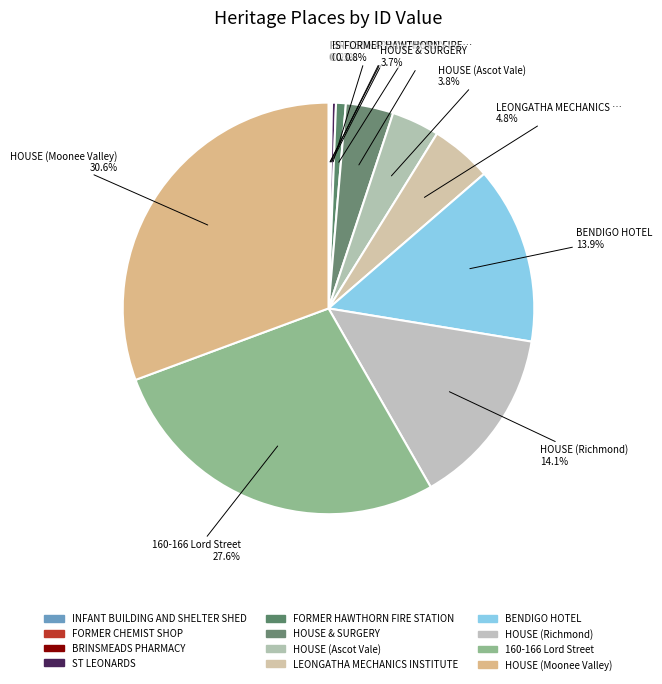

Between INFANT BUILDING AND SHELTER SHED and HOUSE (Moonee Valley), which is larger?

HOUSE (Moonee Valley)